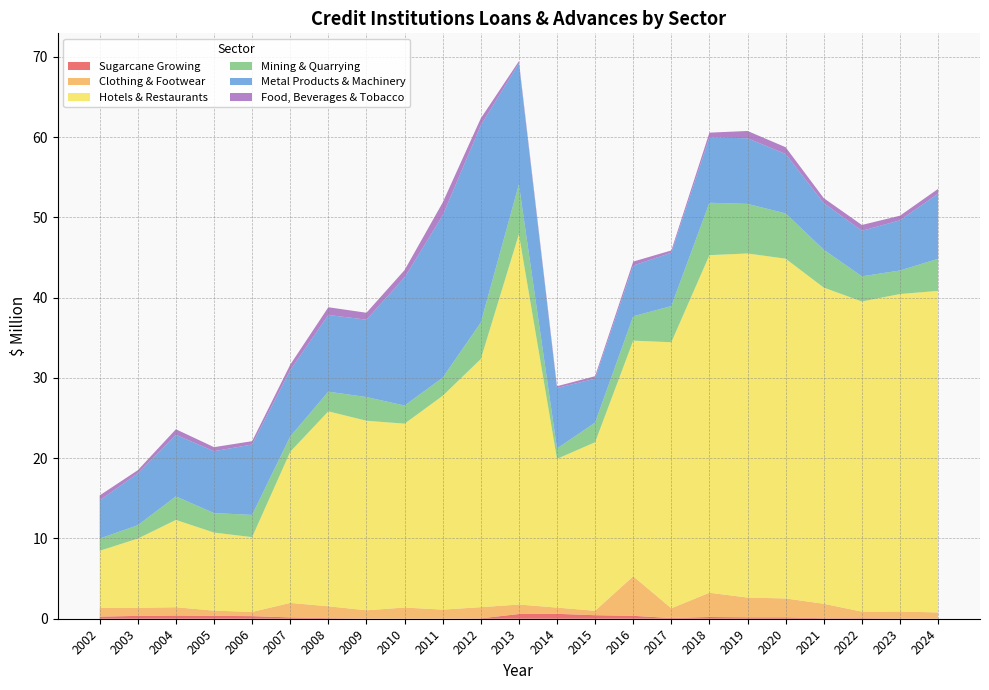

Reading left to right, transcribe all the data shown in this chart.

Sugarcane Growing: 0.3	0.4	0.4	0.4	0.3	0.2	0.1	0.0	0.0	0.0	0.0	0.6	0.6	0.4	0.4	0.1	0.2	0.2	0.2	0.1	0.1	0.0	0.0
Clothing & Footwear: 1.1	1.0	1.0	0.7	0.5	1.8	1.5	1.0	1.4	1.1	1.4	1.2	0.8	0.6	4.9	1.2	3.0	2.5	2.4	1.8	0.8	0.9	0.8
Hotels & Restaurants: 7.1	8.6	10.9	9.7	9.3	18.8	24.3	23.6	22.9	26.6	30.9	46.1	18.5	21.0	29.4	33.1	42.1	42.9	42.3	39.4	38.6	39.6	40.1
Mining & Quarrying: 1.5	1.7	2.9	2.4	2.8	1.9	2.4	3.0	2.3	2.3	4.5	6.2	1.3	2.4	3.0	4.5	6.5	6.2	5.6	4.7	3.1	2.9	4.0
Metal Products & Machinery: 4.7	6.5	7.7	7.7	8.8	8.3	9.6	9.6	16.0	20.2	24.6	15.1	7.5	5.5	6.3	6.6	8.1	8.2	7.4	5.8	5.7	6.2	8.1
Food, Beverages & Tobacco: 0.6	0.4	0.7	0.5	0.4	0.7	1.0	0.9	0.9	1.6	0.9	0.3	0.2	0.3	0.5	0.3	0.6	0.9	0.8	0.6	0.7	0.6	0.6